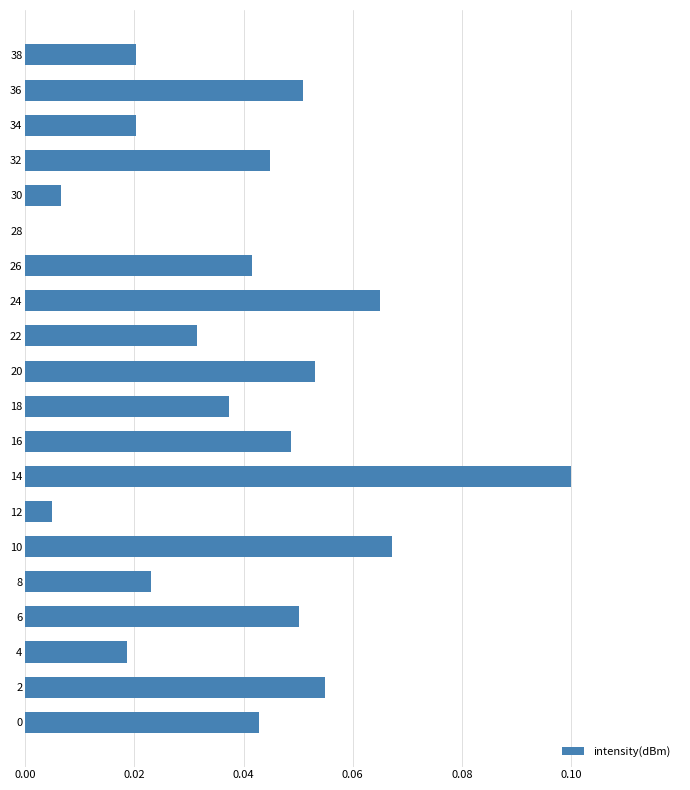

Which label corresponds to the largest value in the chart?

14